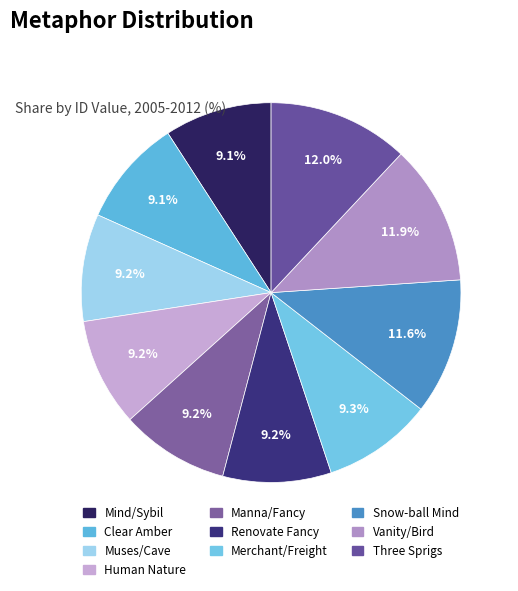

What is the largest slice in the pie chart?

Three Sprigs